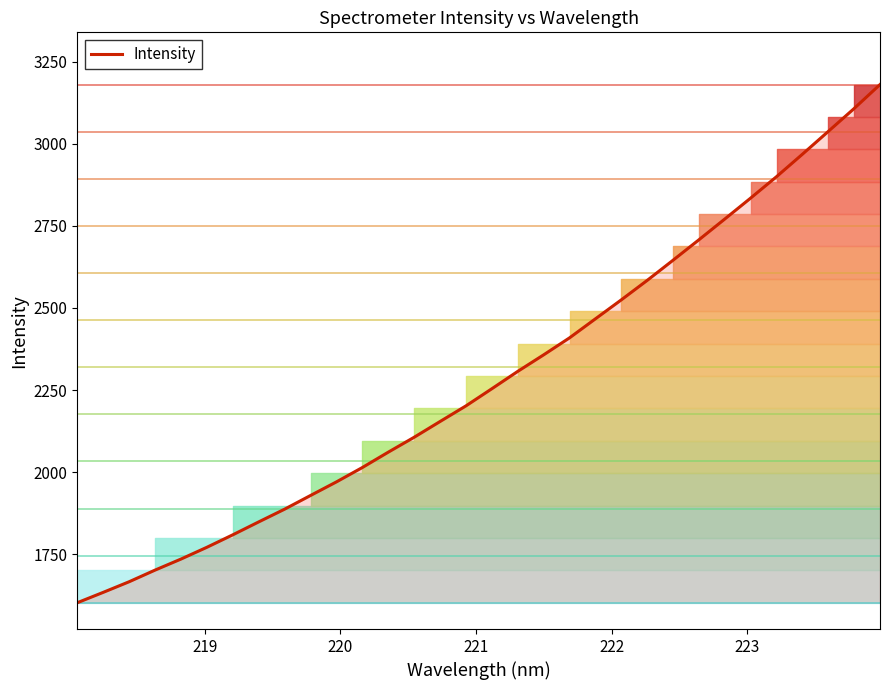

Reading right to left, transcribe all the data shown in this chart.

3180.4	3107.5	3037.7	2968.2	2899.9	2834.8	2770.9	2707.7	2645.4	2584.0	2524.7	2467.0	2409.0	2357.3	2306.9	2254.1	2201.9	2154.3	2106.3	2060.9	2014.2	1970.4	1929.0	1887.4	1848.6	1809.2	1771.3	1735.4	1701.8	1666.3	1634.0	1602.5